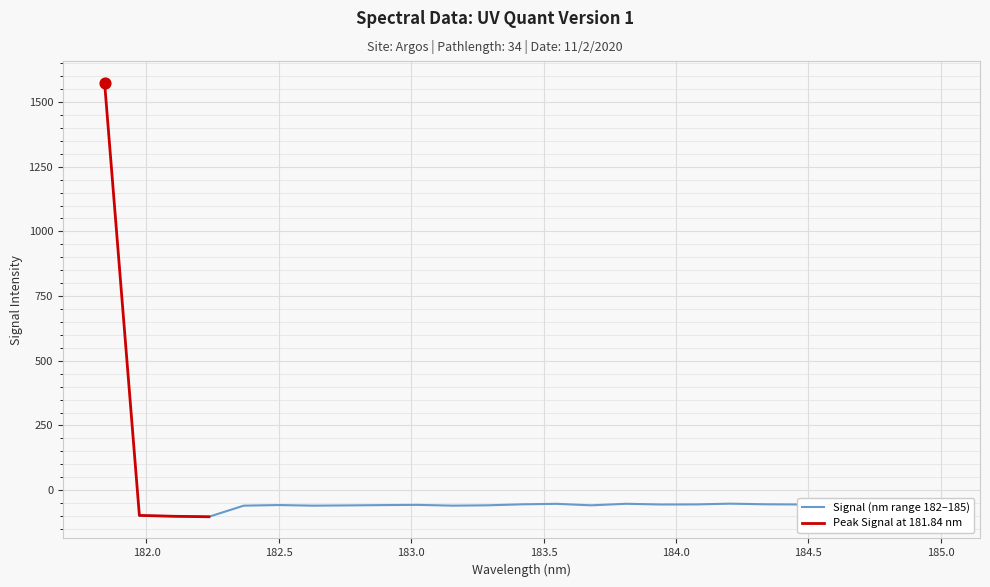

Which has a higher value, 184.0735234058 or 183.15513622?

184.0735234058